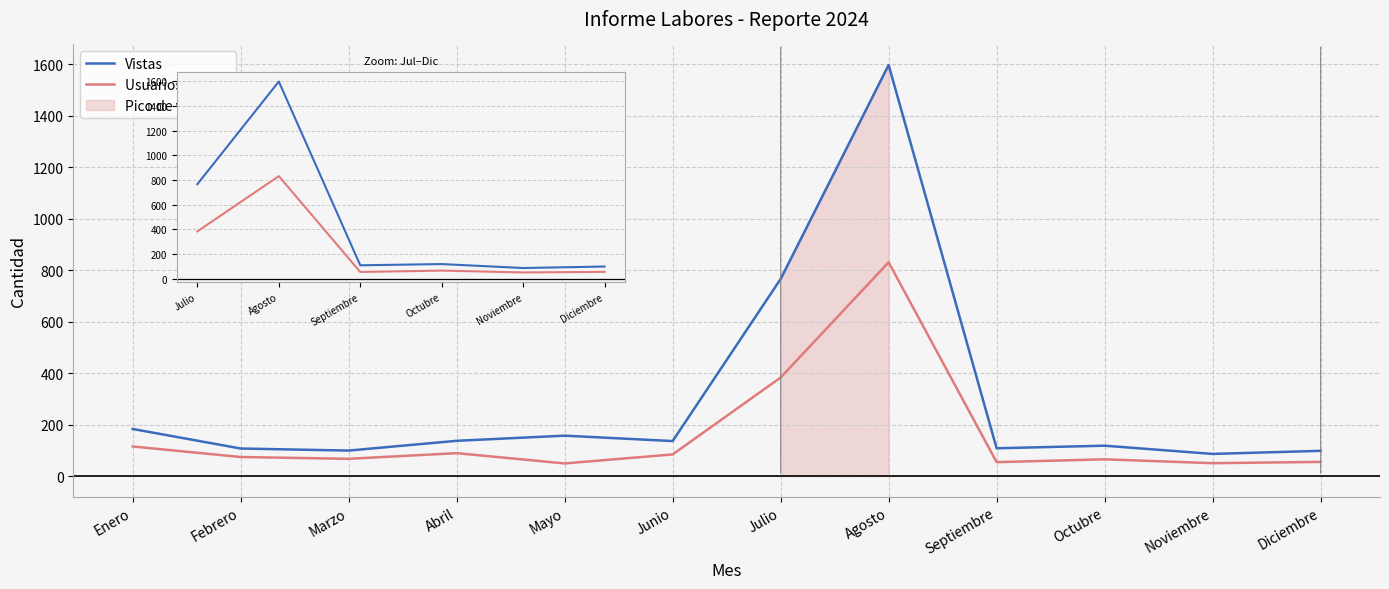

Rank the series by their average value, from highest to lowest.

Vistas, Usuarios activos